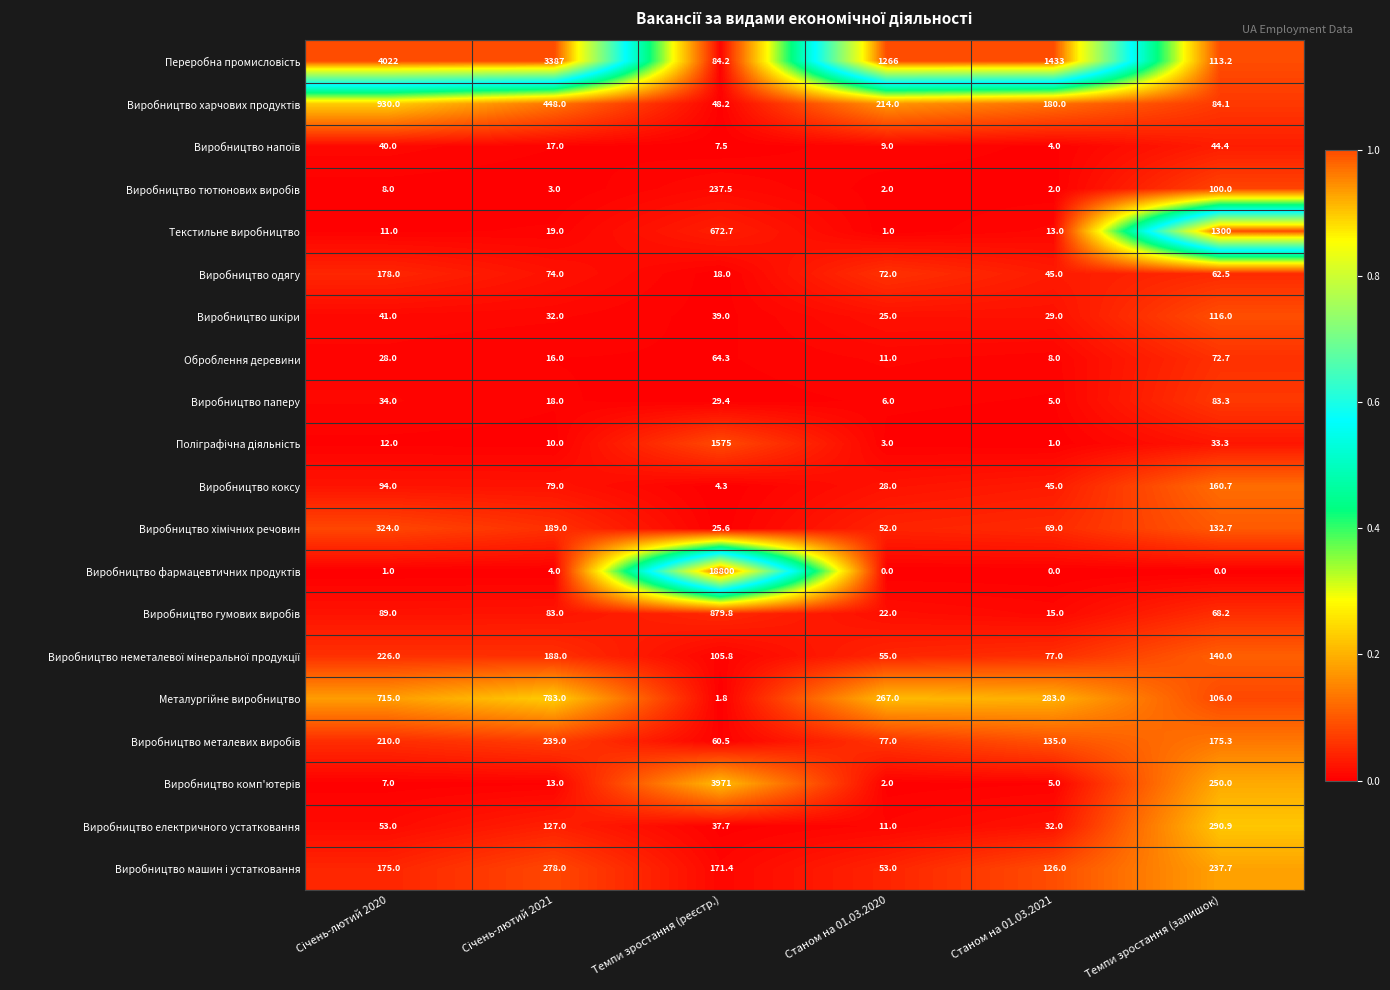

What is the greatest value displayed?

18800.0